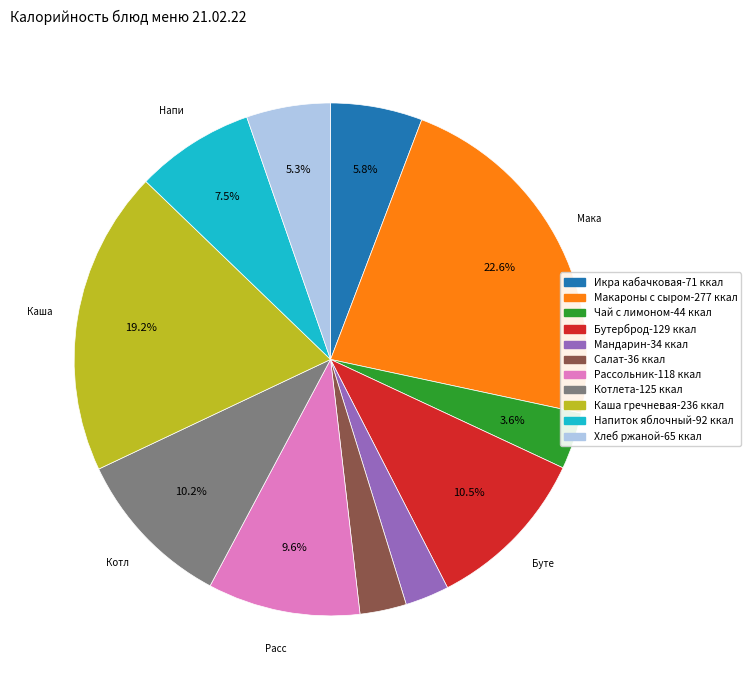

Does any single category account for the majority?

No